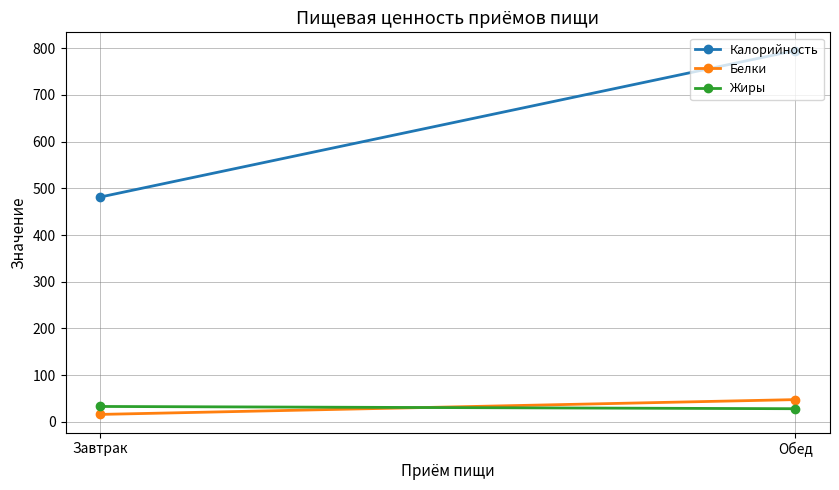

How many data points in Белки are less than 47?

1